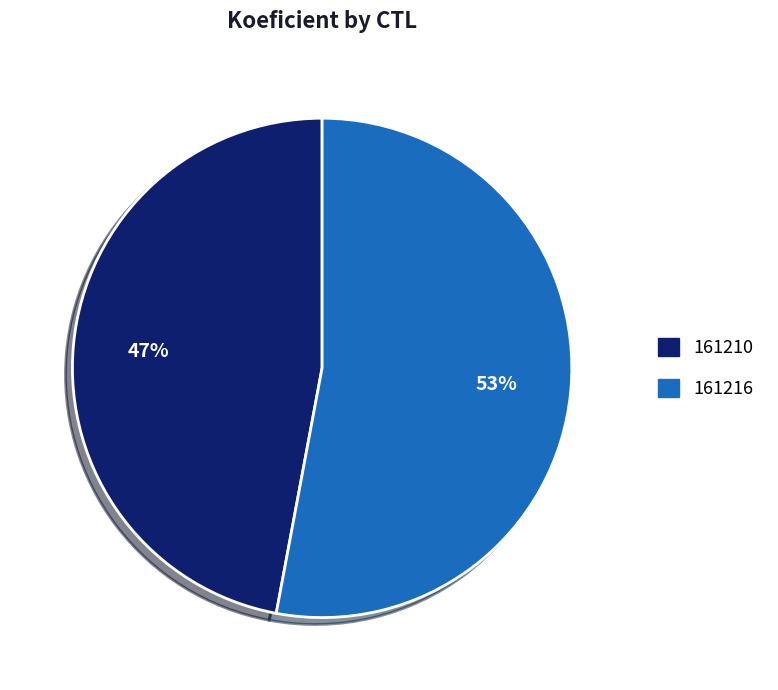

Rank the categories by value from highest to lowest.

161216, 161210